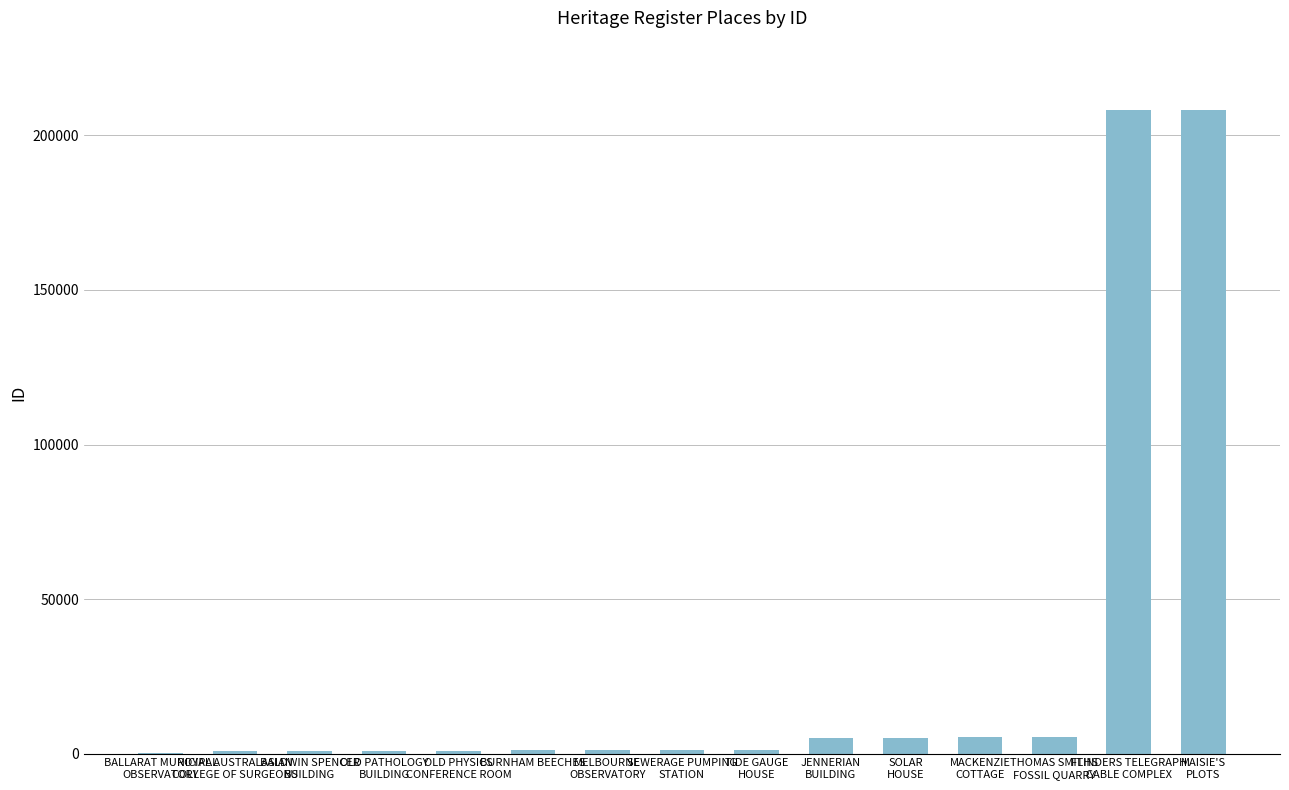

Are the bars horizontal?

No